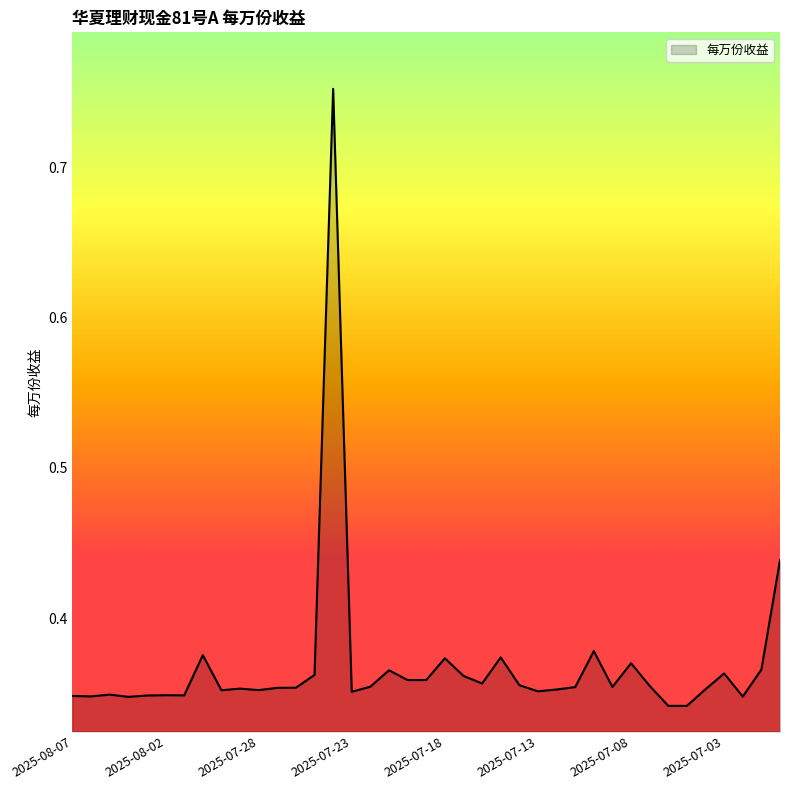

Does the chart display data point markers on the line(s)?

No